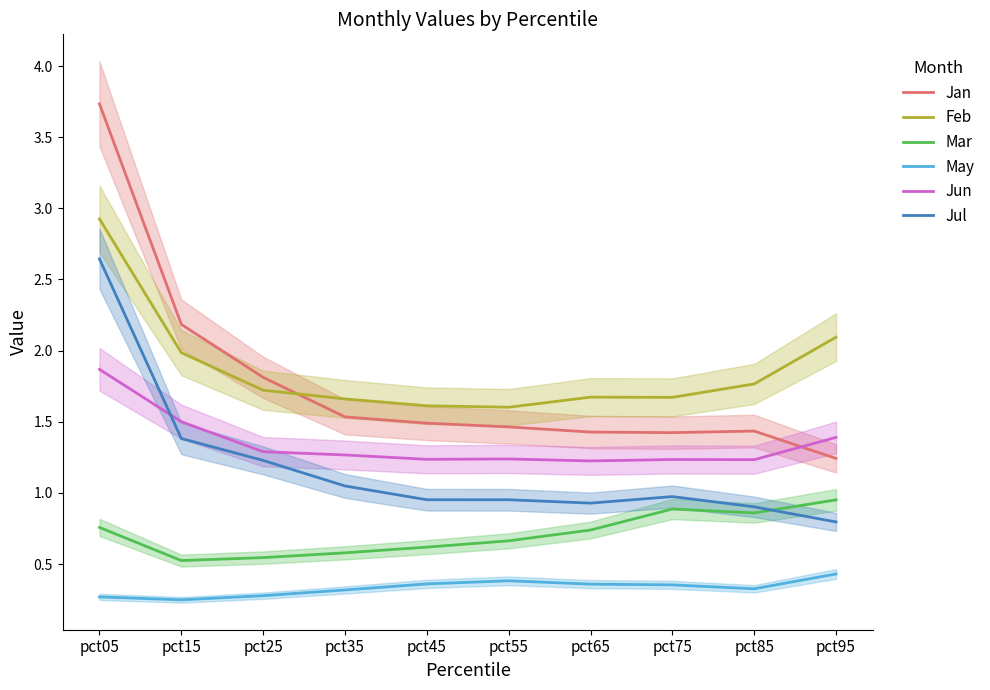

At which label is Jul closest to 1?

pct75